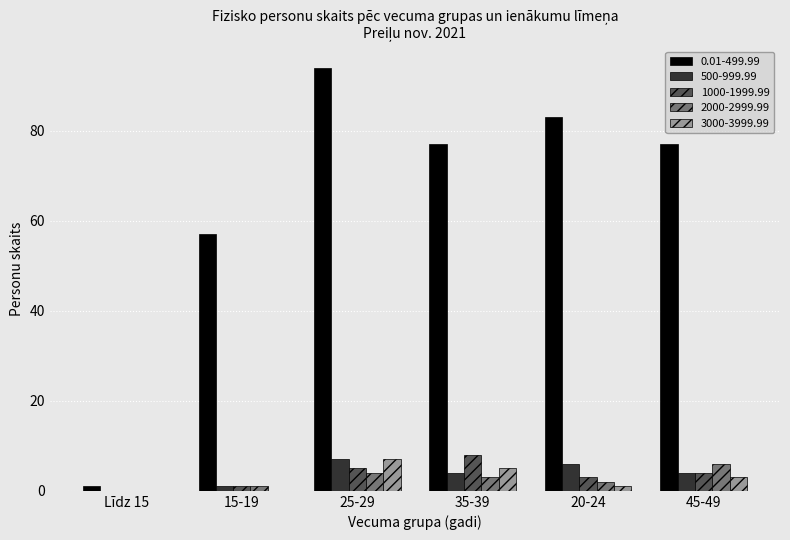

Reading left to right, transcribe all the data shown in this chart.

0.01-499.99: 1	57	94	77	83	77
500-999.99: 0	1	7	4	6	4
1000-1999.99: 0	1	5	8	3	4
2000-2999.99: 0	1	4	3	2	6
3000-3999.99: 0	0	7	5	1	3